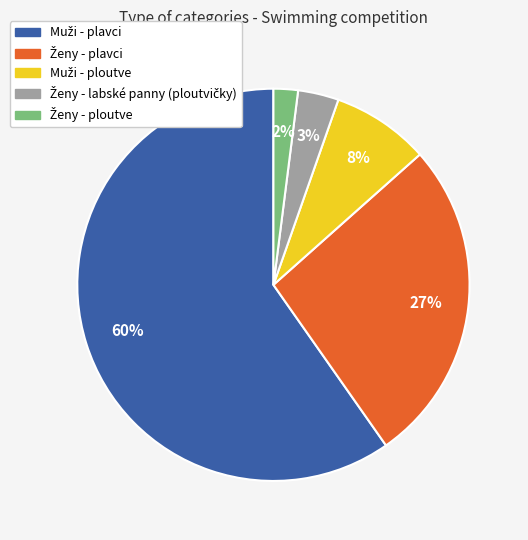

To the nearest percent, what is the difference between the largest and smallest slice percentages?

58%